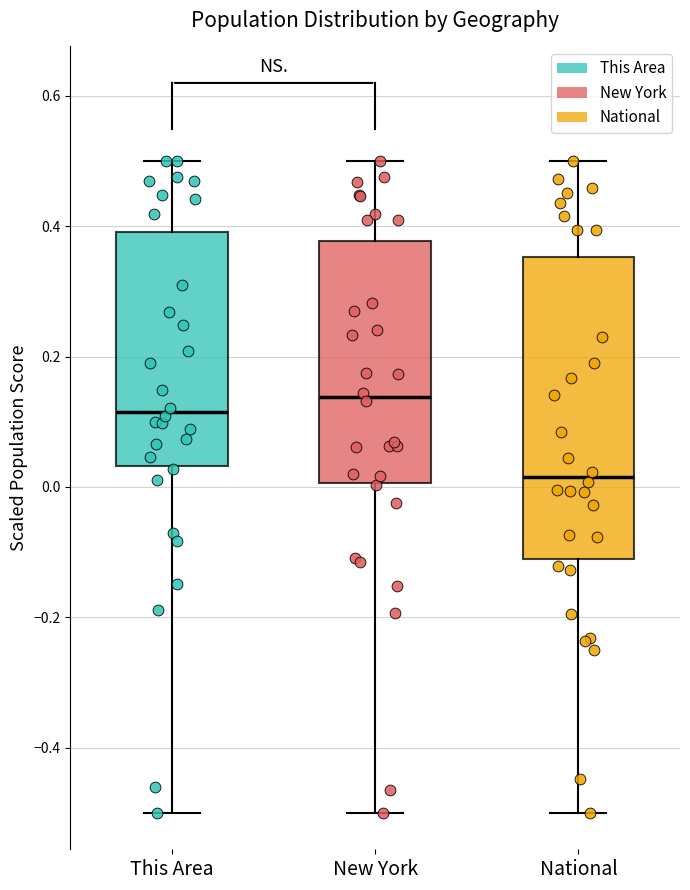

Reading left to right, read every box against the y-axis: the position of its median line, the range the box covers, and the ends of its whiskers. The values are not printed on the chart, so give them approximately, as read against the axis.

This Area: median 0.12, box 0.04 to 0.40, whiskers -0.50 to 0.50
New York: median 0.14, box 0.00 to 0.38, whiskers -0.50 to 0.50
National: median 0.02, box -0.10 to 0.36, whiskers -0.50 to 0.50